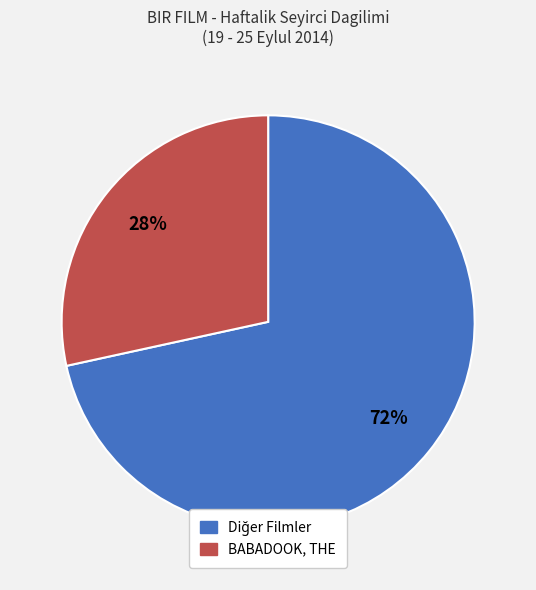

Is there any slice that represents more than half of the pie?

Yes